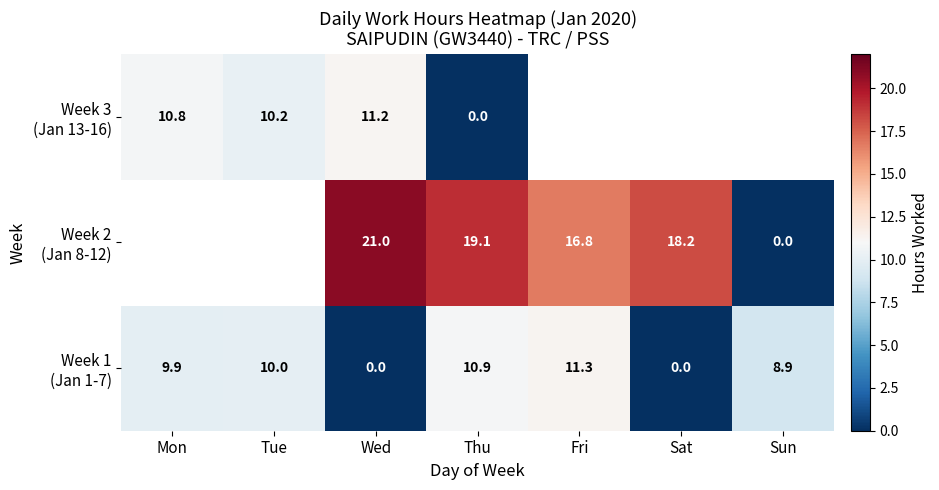

At which label is Week 1 (Jan 1-7) closest to 5?

Sun